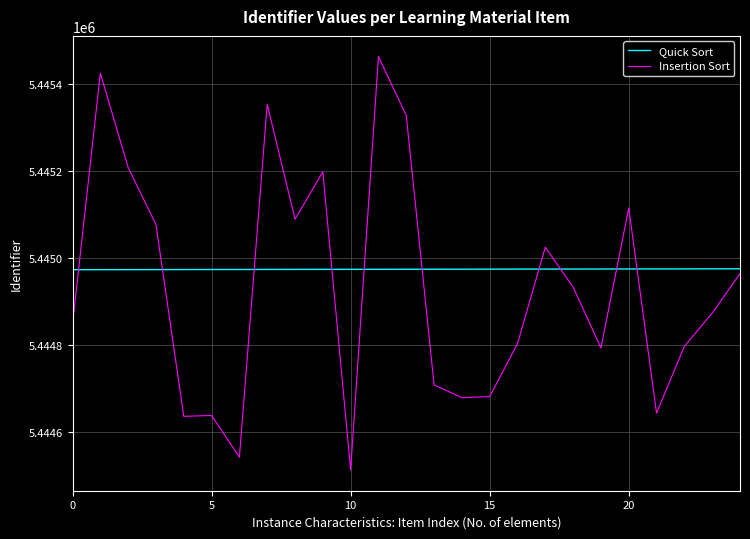

What is the highest value of the Quick Sort series?

5444976.1